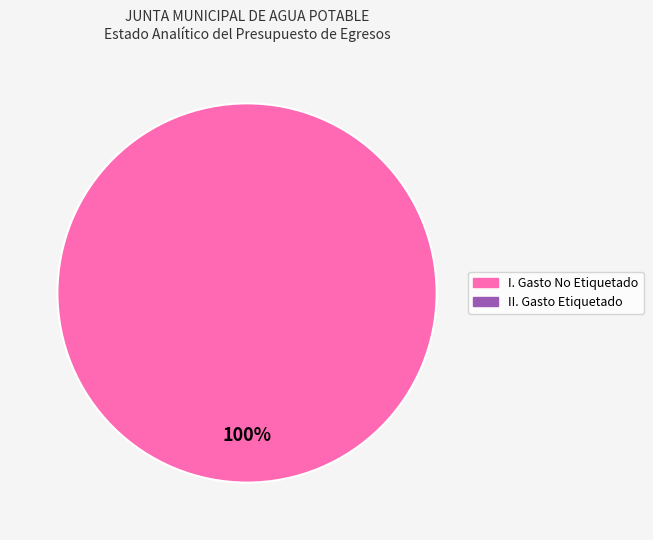

Does any single category account for the majority?

Yes